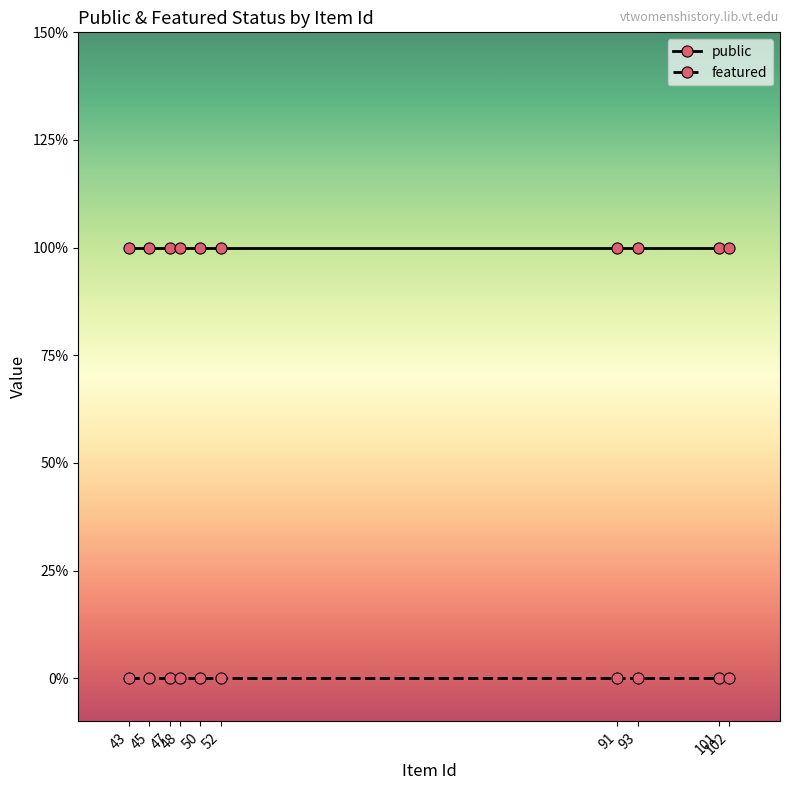

Is the value of public at 47 greater than the value of featured at 52?

Yes